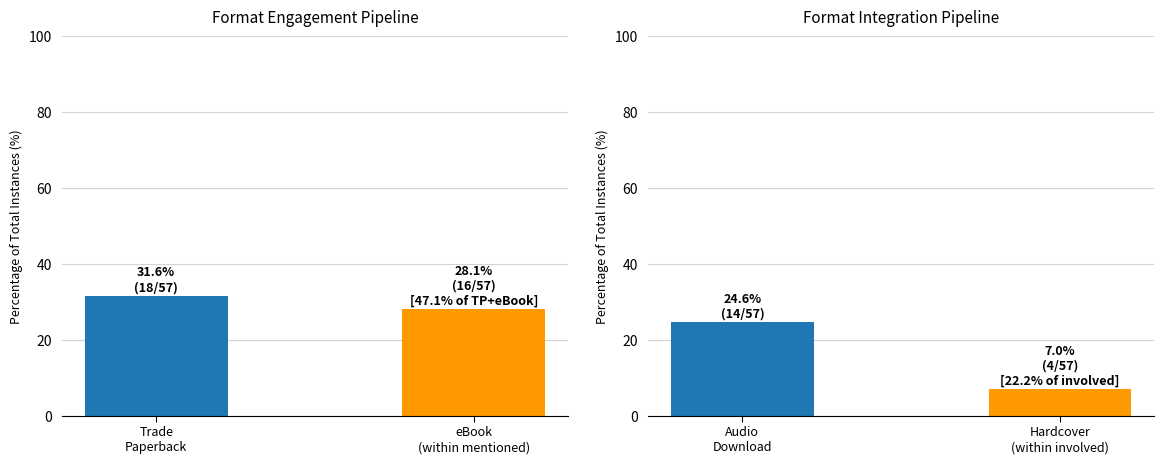

Are the bars grouped side by side (vs. stacked)?

No